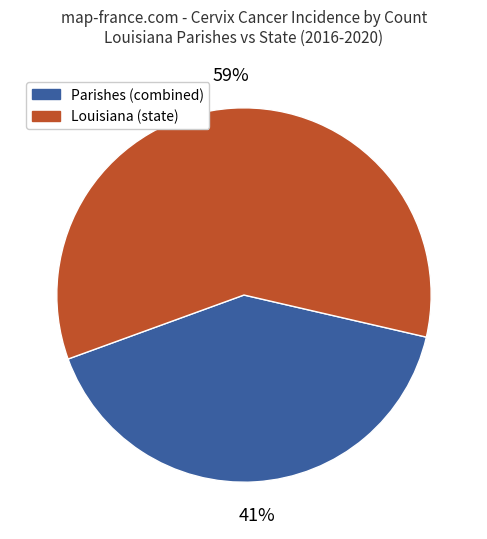

Is there a majority slice in this chart?

Yes